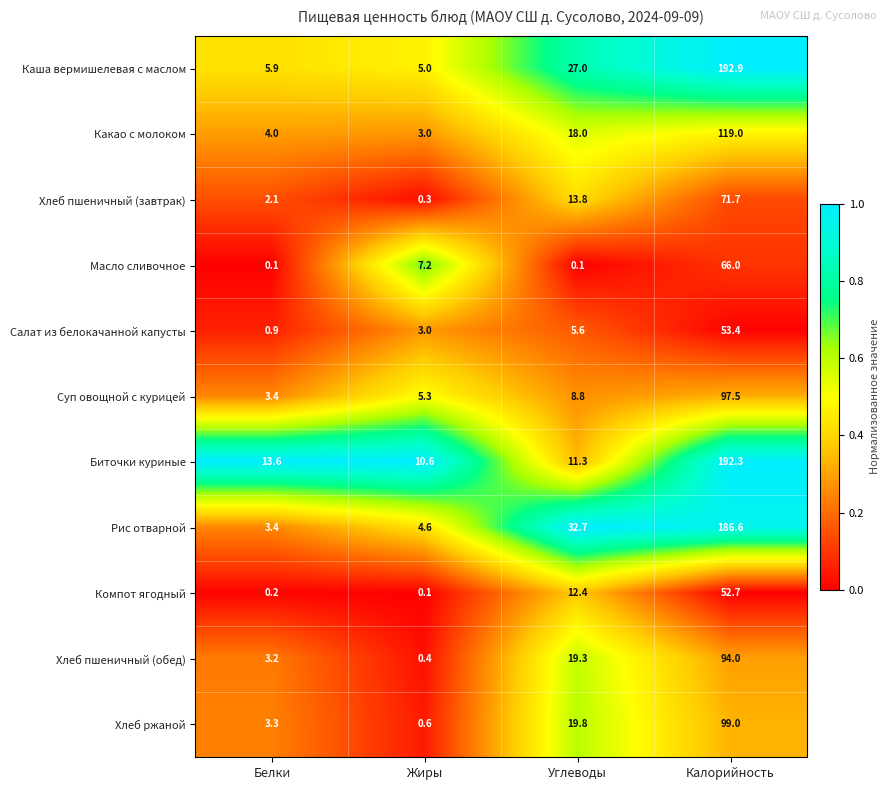

True or false: Масло сливочное has a value of 0.1 at Углеводы.

True